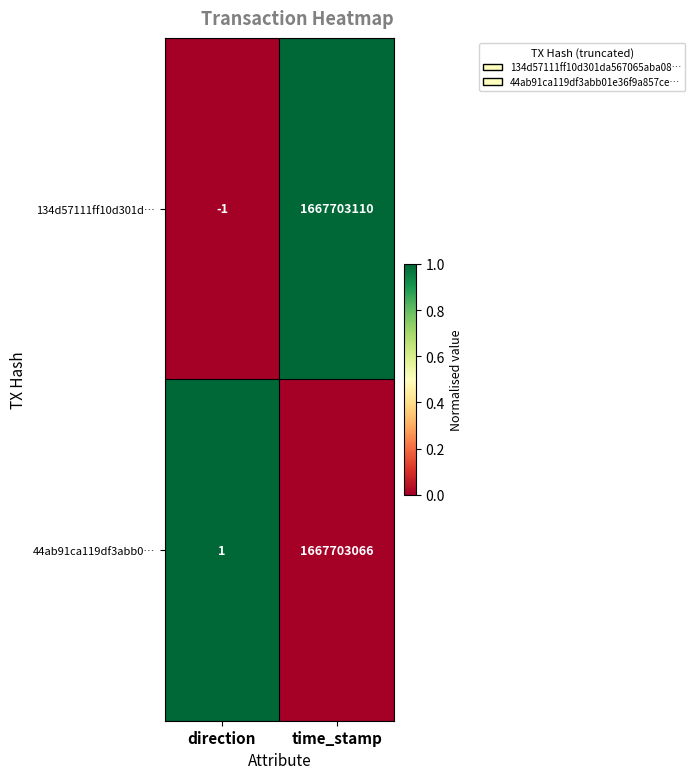

What is the sum of all 134d57111ff10d301d… values?

1667703109